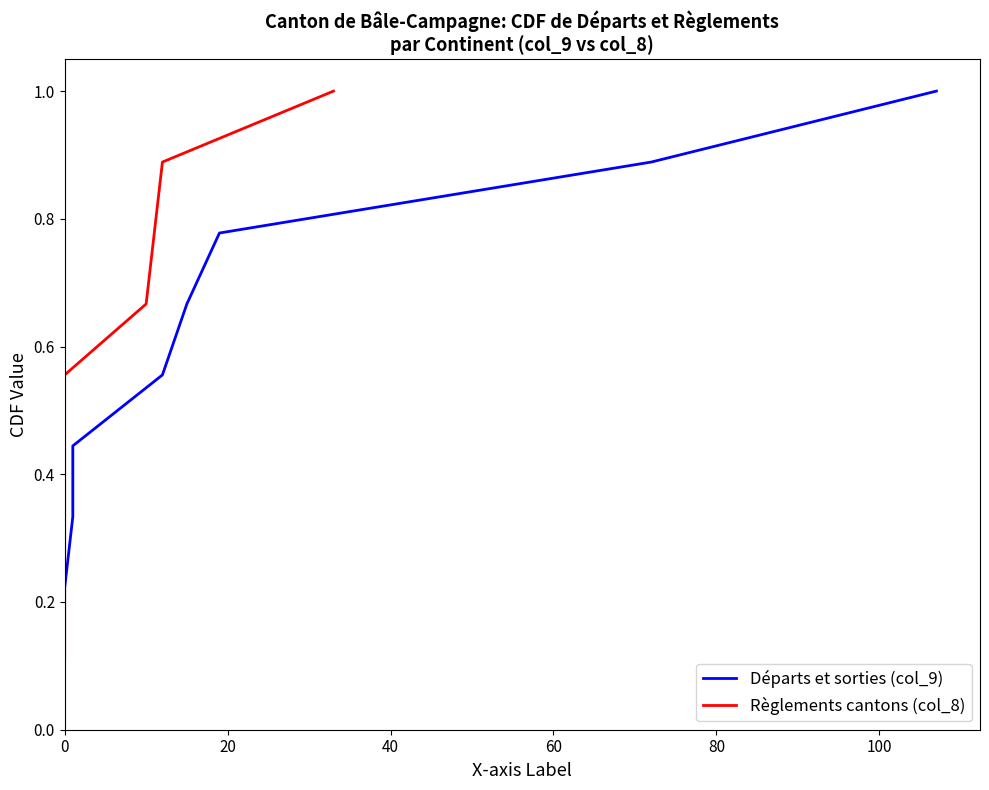

Which series has the widest spread of values?

Départs et sorties (col_9)